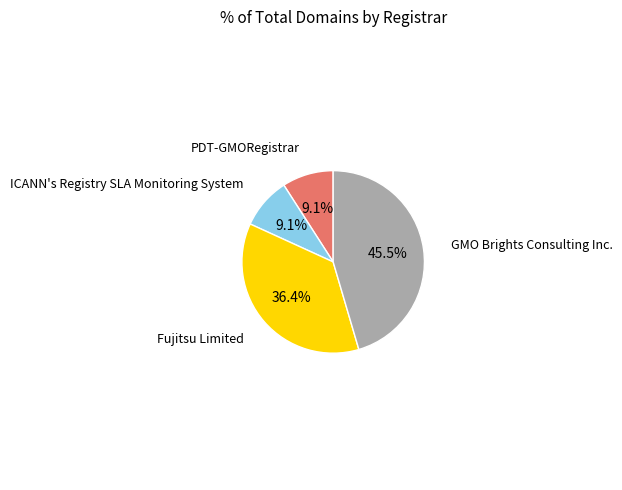

Does any single category account for the majority?

No